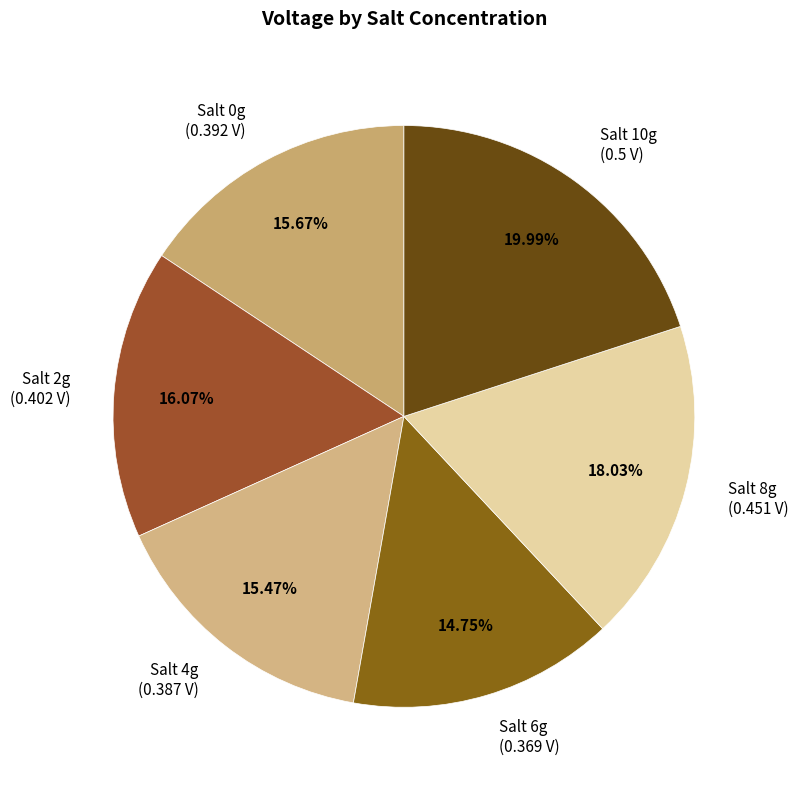

Between Salt 2g (0.402 V) and Salt 8g (0.451 V), which is larger?

Salt 8g (0.451 V)